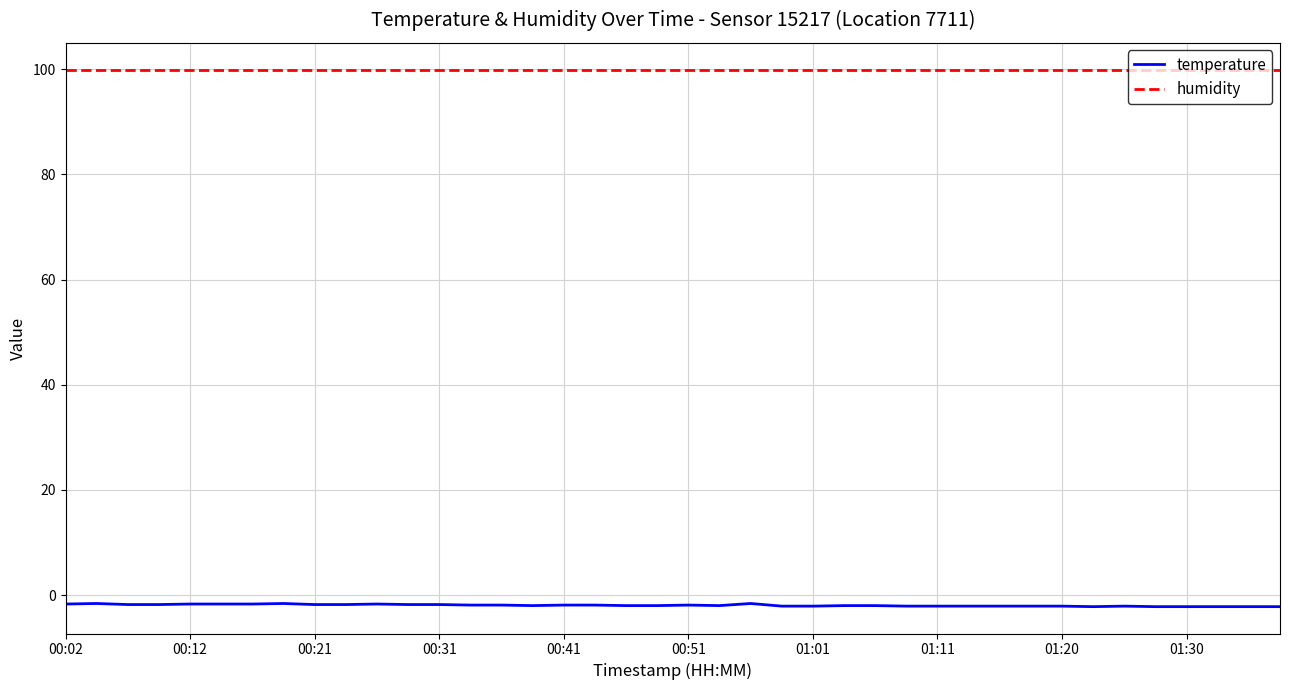

True or false: temperature and humidity intersect in this chart.

False